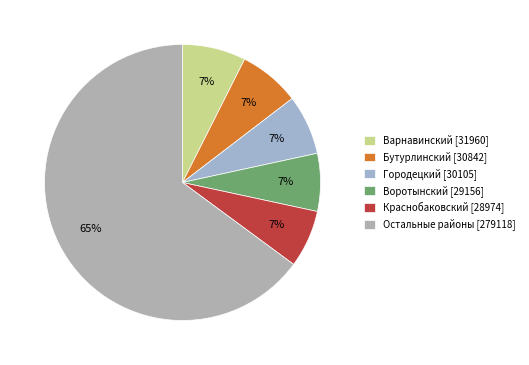

How many segments does this pie chart have?

6